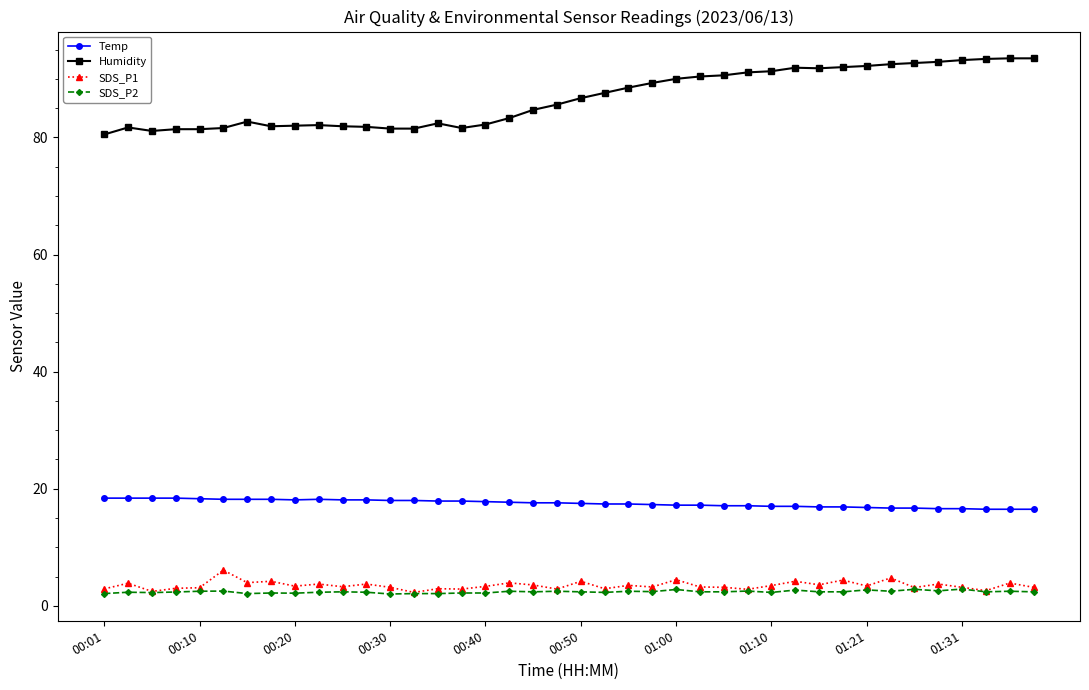

What is the value of the Temp point at the 9th from the left?

18.1